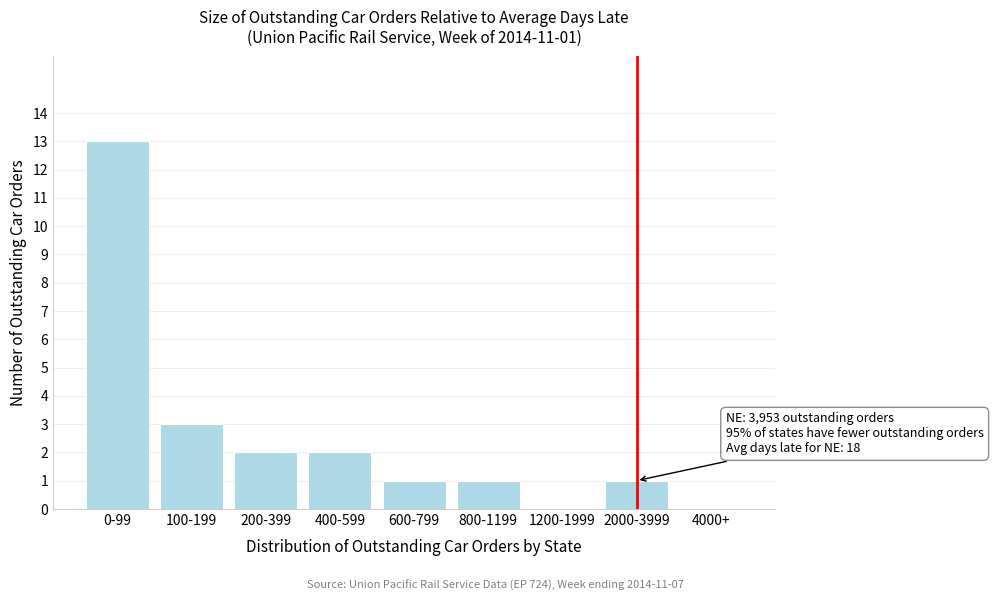

Reading right to left, what are all the values shown in this chart?

4000+=0	2000-3999=1	1200-1999=0	800-1199=1	600-799=1	400-599=2	200-399=2	100-199=3	0-99=13